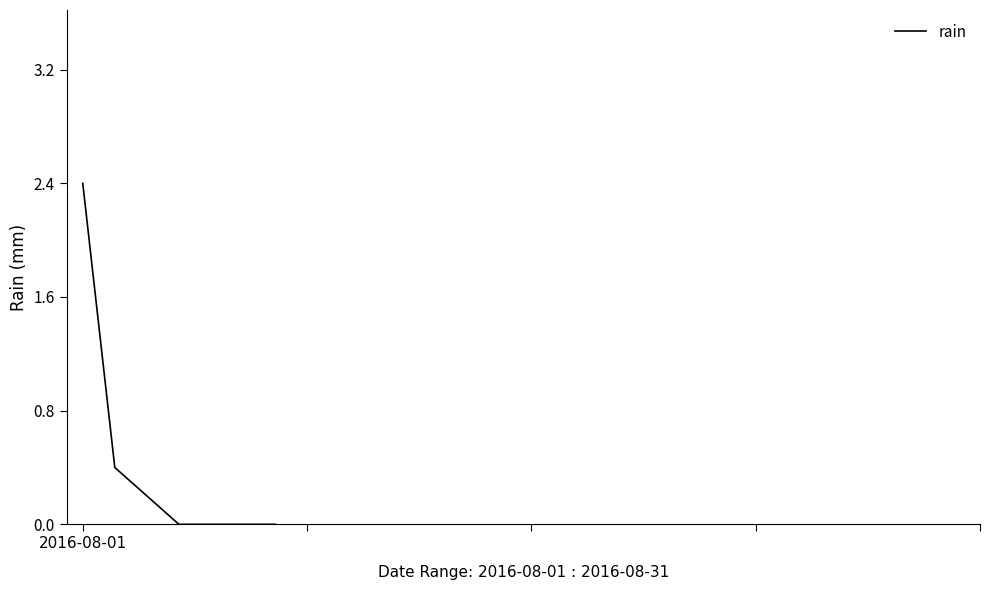

What is the average value?

0.4